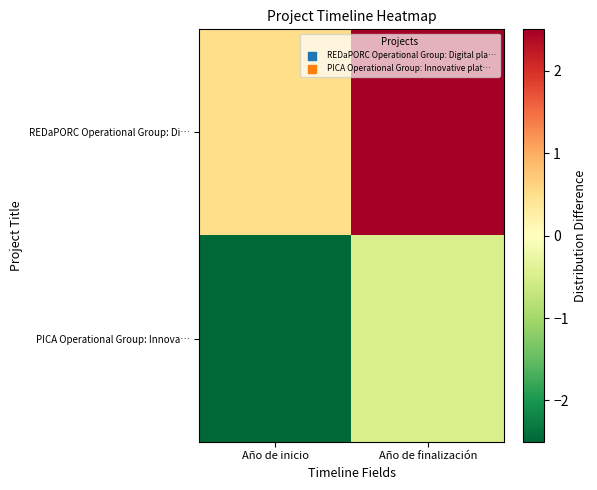

Rank the series by their maximum value, from lowest to highest.

PICA Operational Group: Innova…, REDaPORC Operational Group: Di…